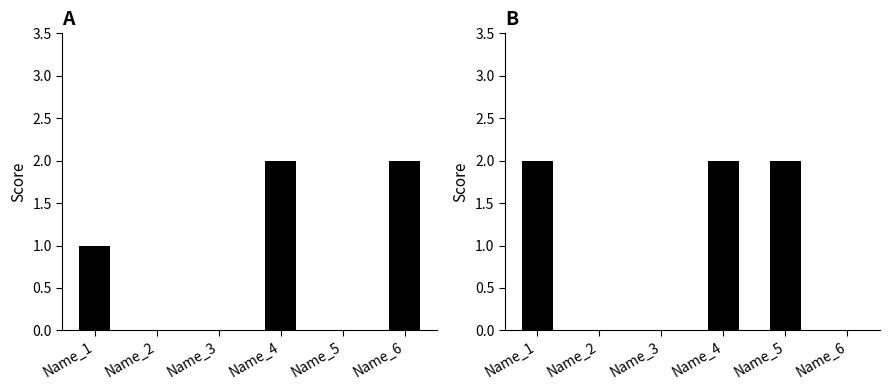

Which series has the widest spread of values?

End 1